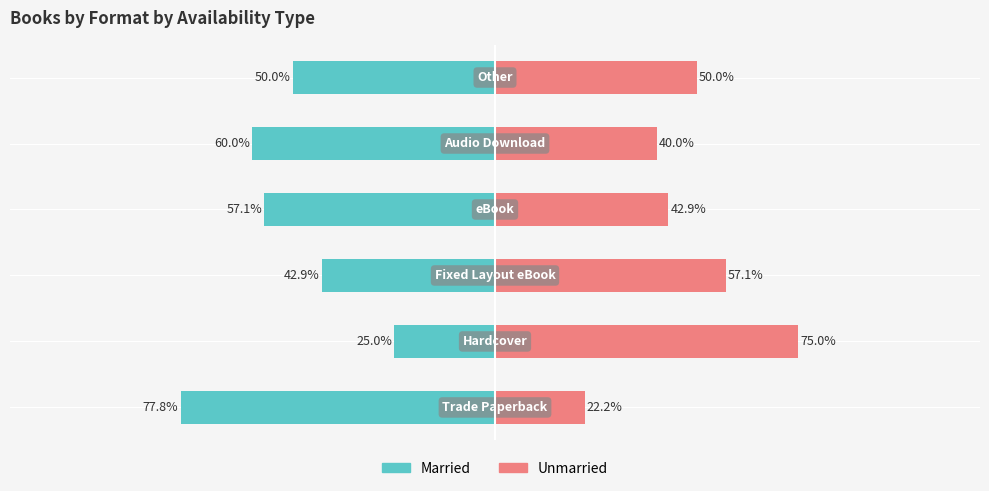

How many groups of bars are there?

6